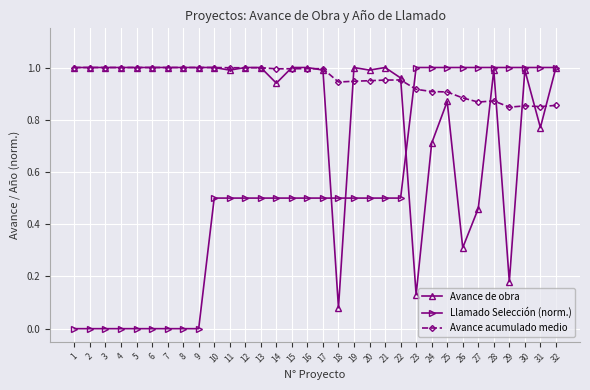

Is it true that Avance de obra equals 0.7 at 24?

True